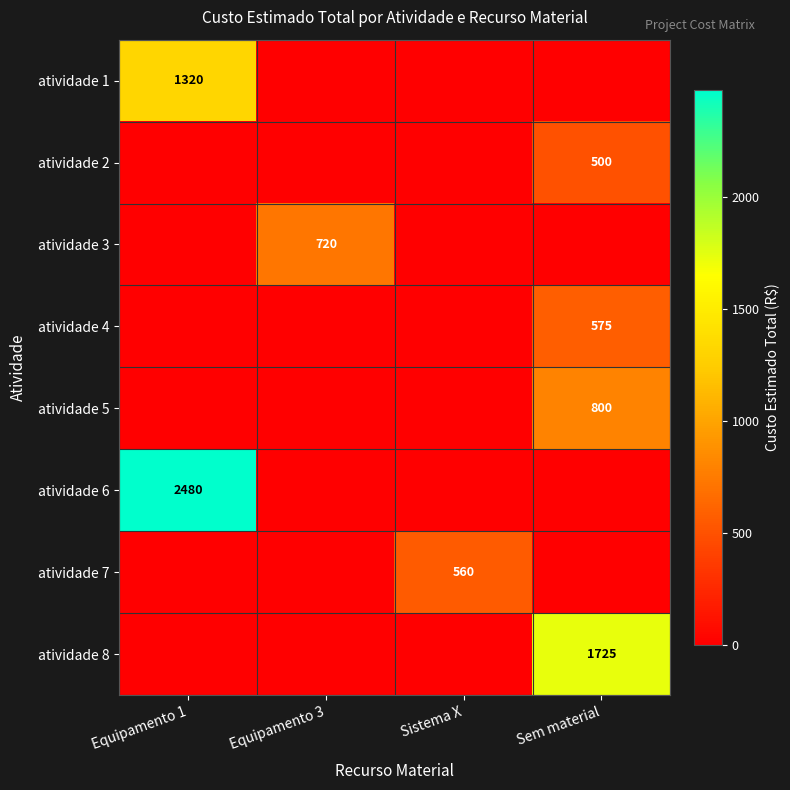

Is the value of atividade 2 at Sem material greater than the value of atividade 1 at Equipamento 1?

No